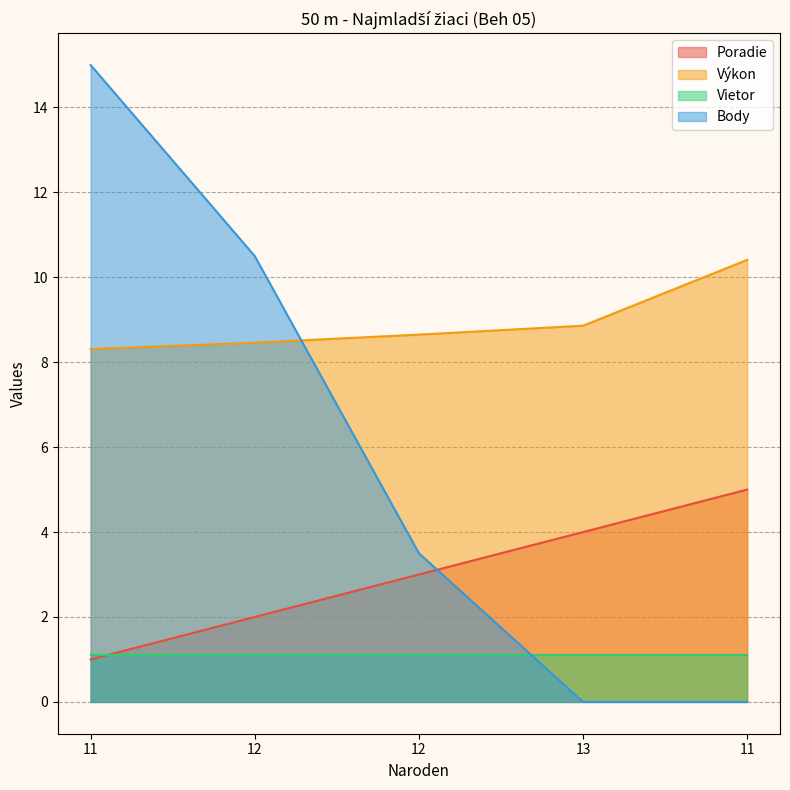

After their last crossing, which series has the higher values: Body or Výkon?

Výkon